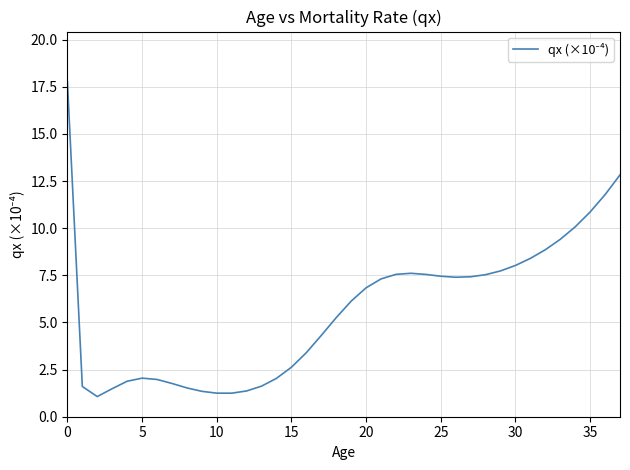

Does the chart have visible grid lines?

Yes